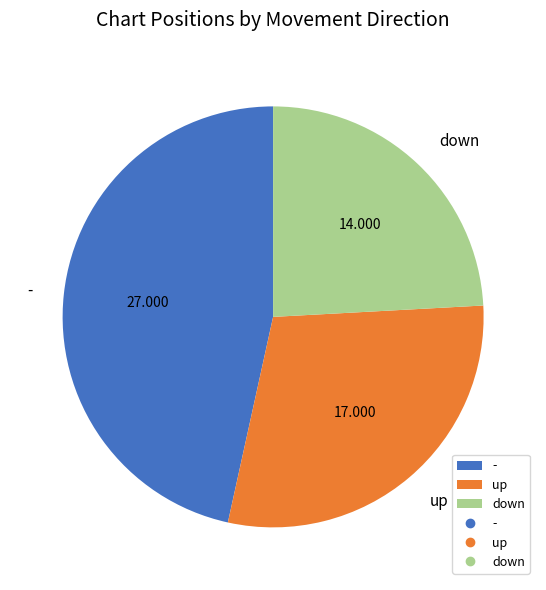

Does any single category account for the majority?

No